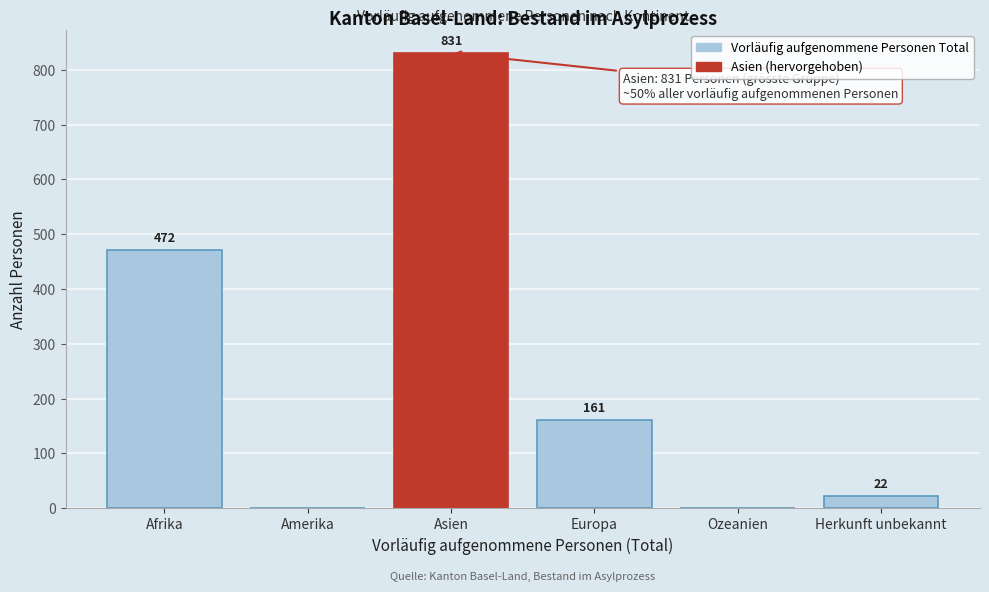

Reading right to left, transcribe all the data shown in this chart.

Herkunft unbekannt=22	Ozeanien=0	Europa=161	Asien=831	Amerika=0	Afrika=472